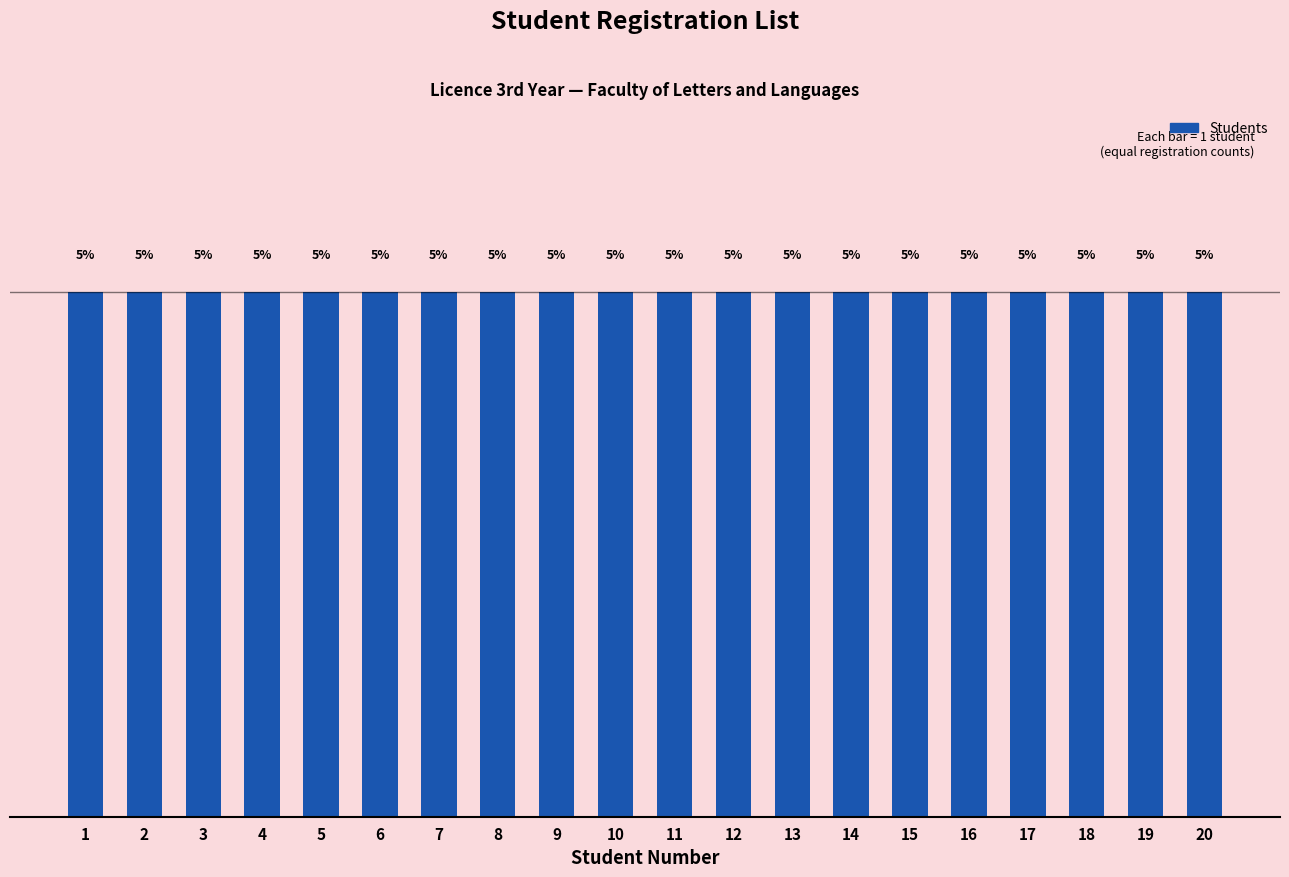

How many data points does each series have?

20